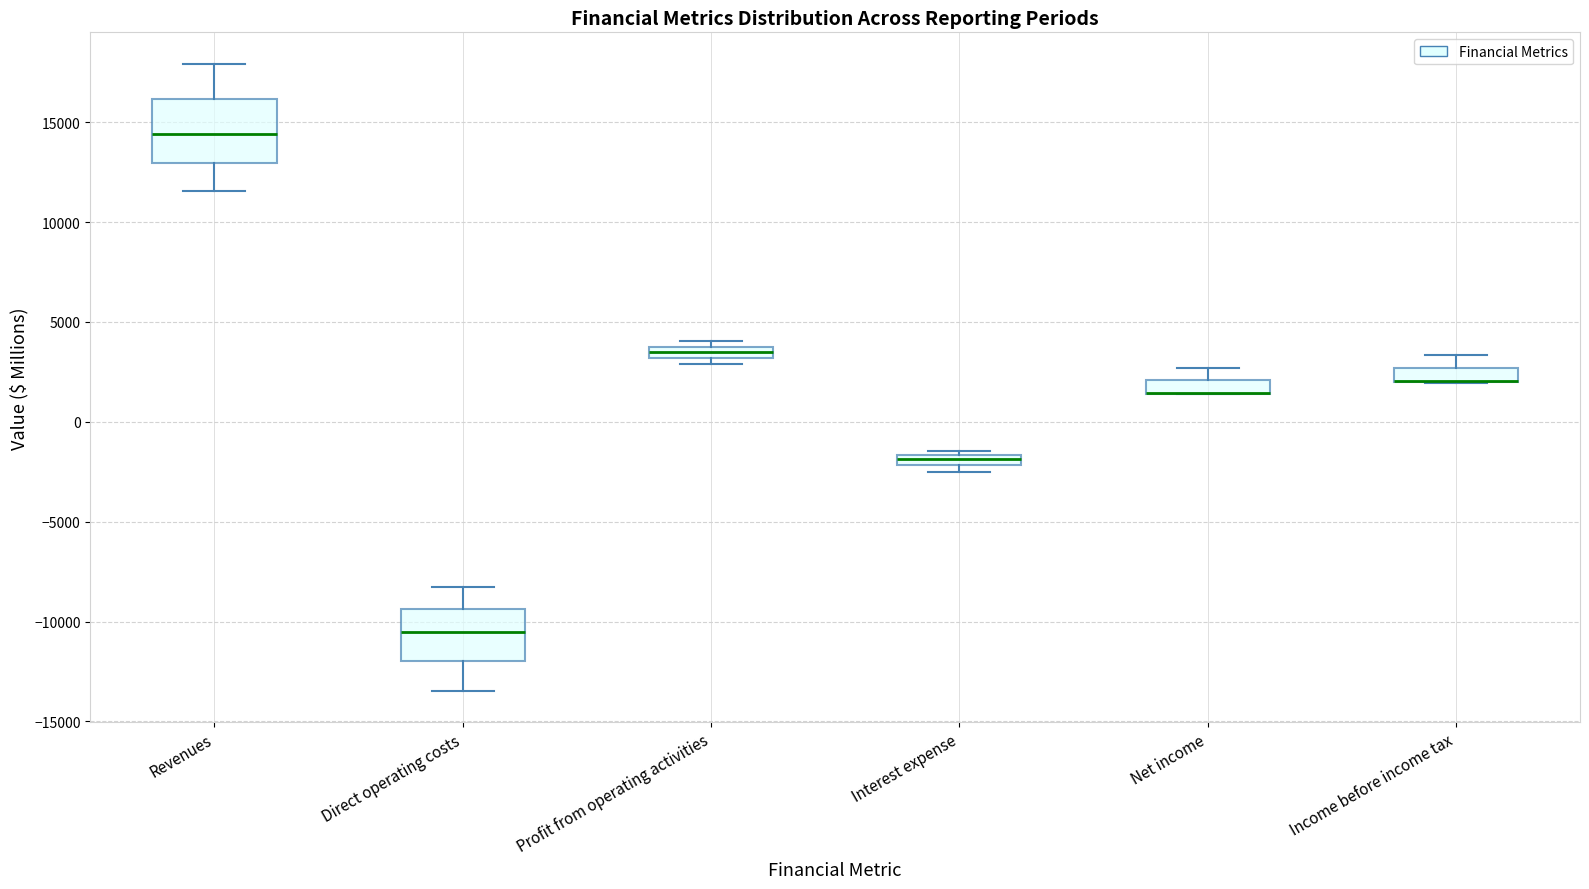

Where does the upper whisker of the box for Income before income tax end on the y-axis? The values are not printed on the chart, so give them approximately, as read against the axis.

3500